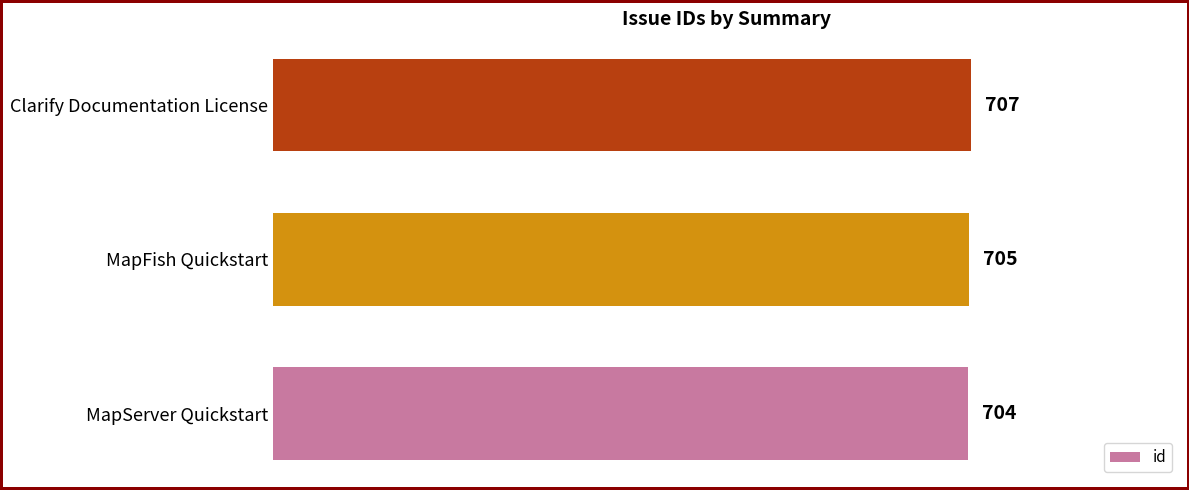

Reading bottom to top, transcribe all the data shown in this chart.

704	705	707